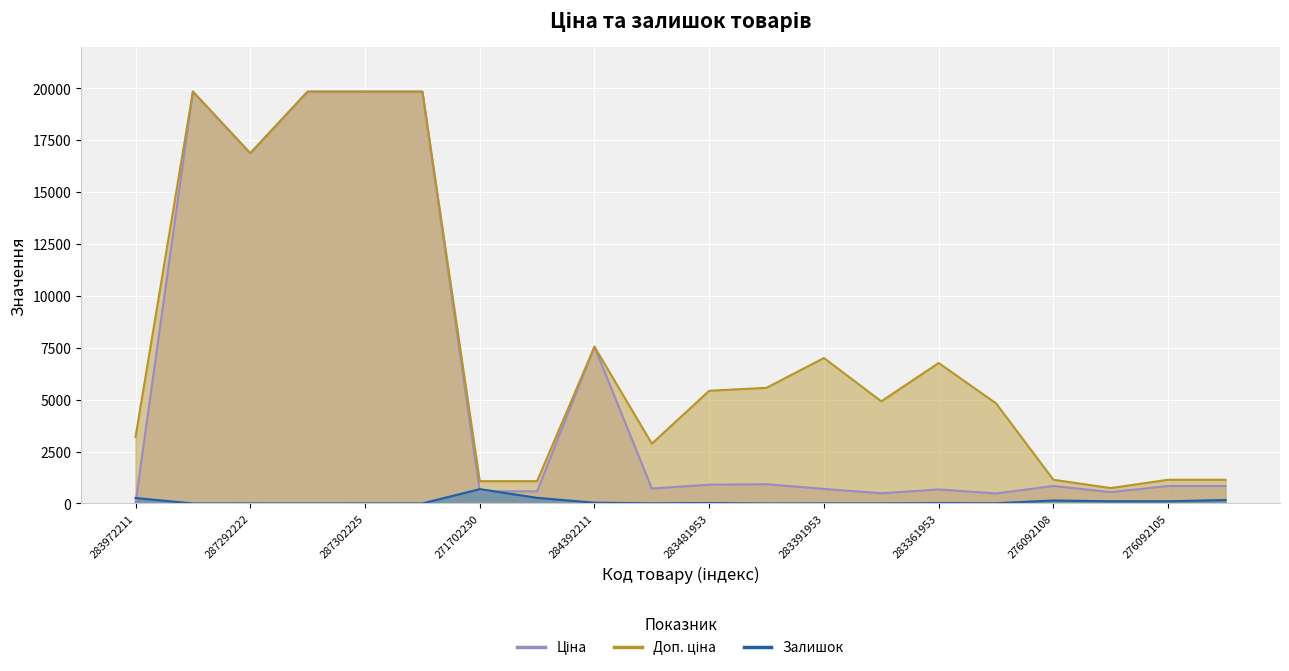

True or false: Залишок and Доп. ціна intersect in this chart.

False